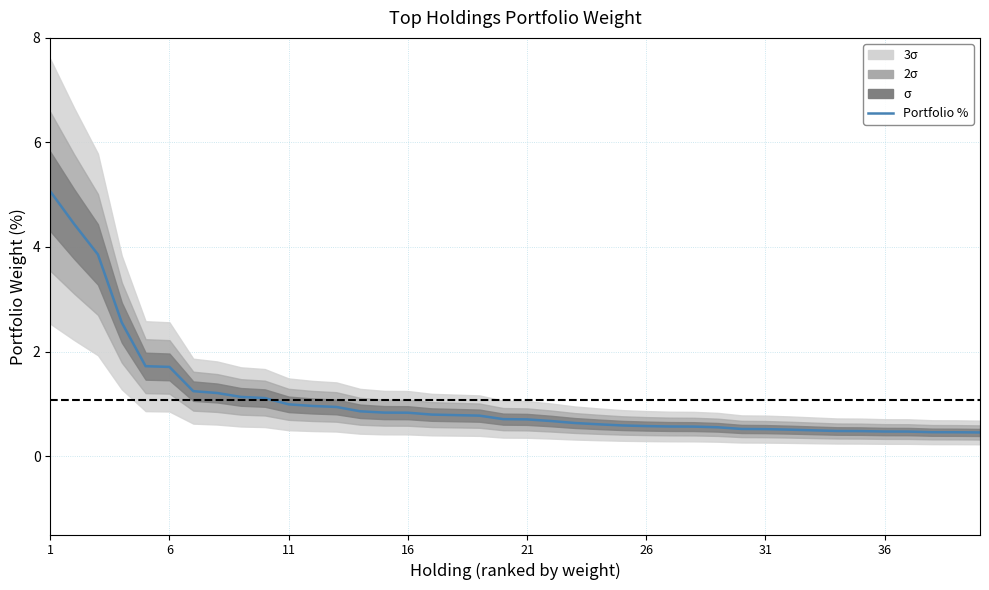

True or false: the data has more than 1 interior local peaks.

False